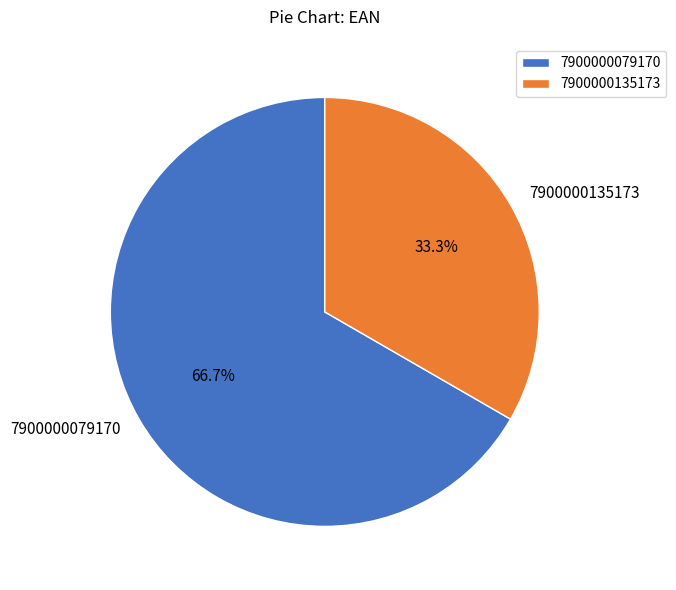

What percentage is NOT represented by 7900000079170?

33.3%